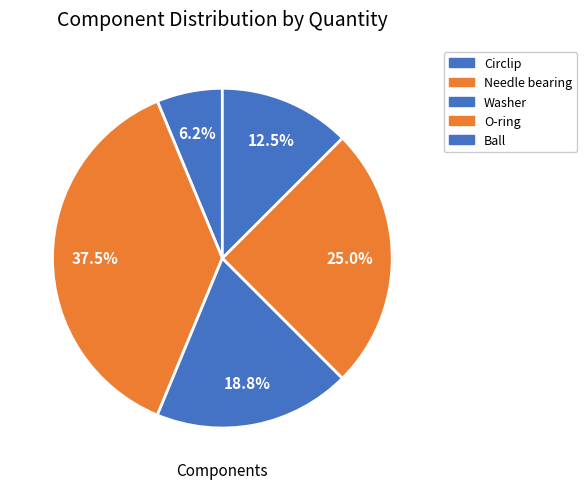

How many slices are in this pie chart?

5